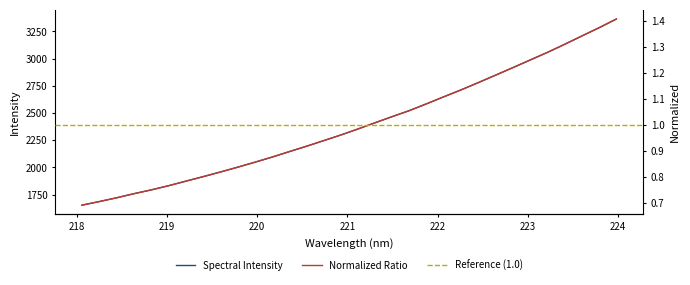

The chart shows a value of 687.8 at 218.2508. True or false?

False